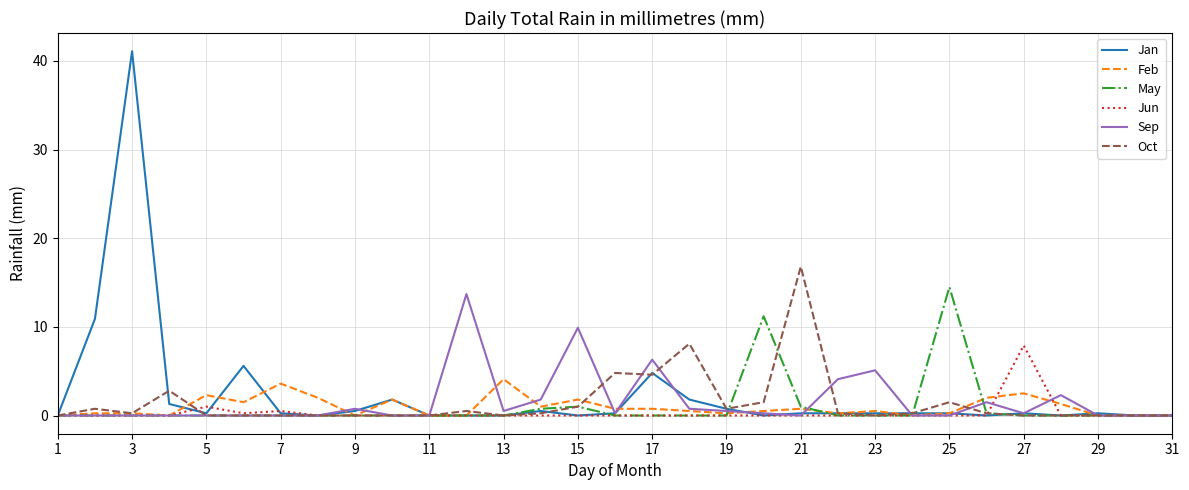

Which series has the widest spread of values?

Jan